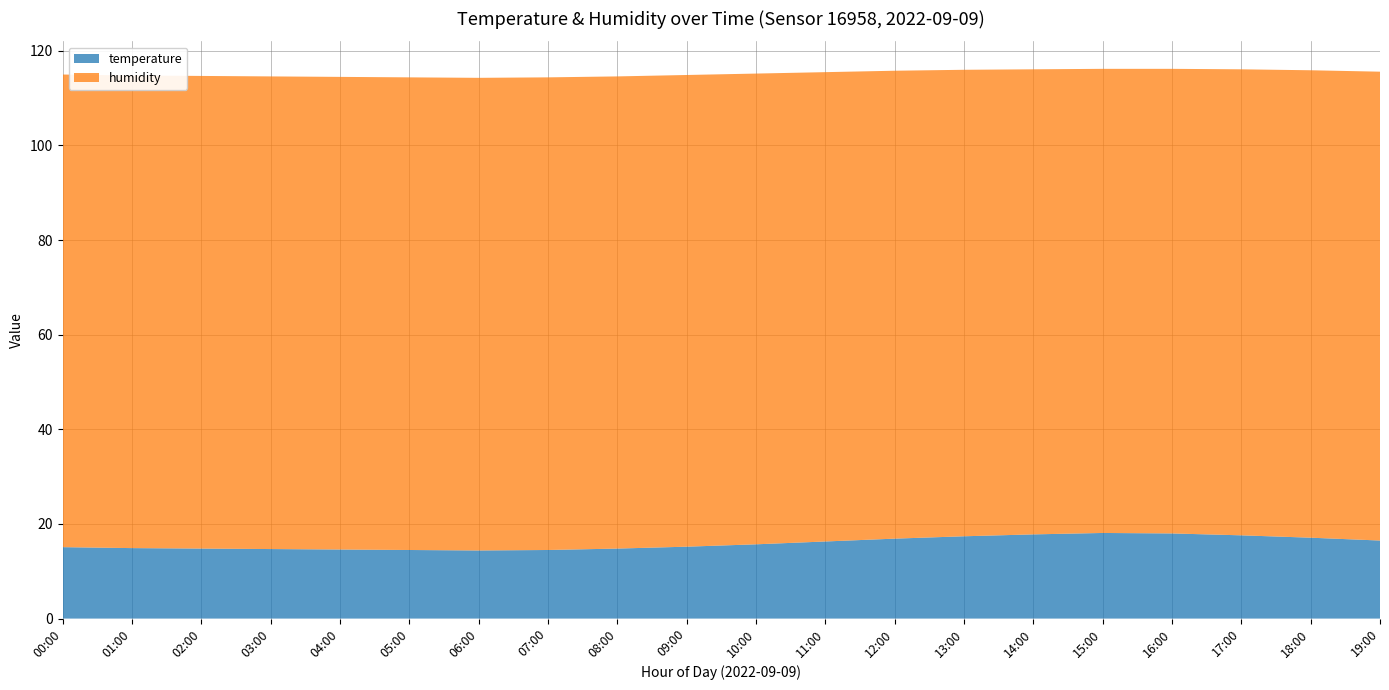

Reading left to right, transcribe all the data shown in this chart.

temperature: 00:00=15.1	01:00=14.9	02:00=14.8	03:00=14.7	04:00=14.6	05:00=14.5	06:00=14.4	07:00=14.5	08:00=14.8	09:00=15.2	10:00=15.7	11:00=16.3	12:00=16.9	13:00=17.4	14:00=17.8	15:00=18.1	16:00=18.0	17:00=17.6	18:00=17.1	19:00=16.5
humidity: 00:00=99.9	01:00=99.9	02:00=99.9	03:00=99.9	04:00=99.9	05:00=99.9	06:00=99.9	07:00=99.9	08:00=99.8	09:00=99.7	10:00=99.5	11:00=99.2	12:00=98.9	13:00=98.6	14:00=98.3	15:00=98.1	16:00=98.2	17:00=98.5	18:00=98.8	19:00=99.1